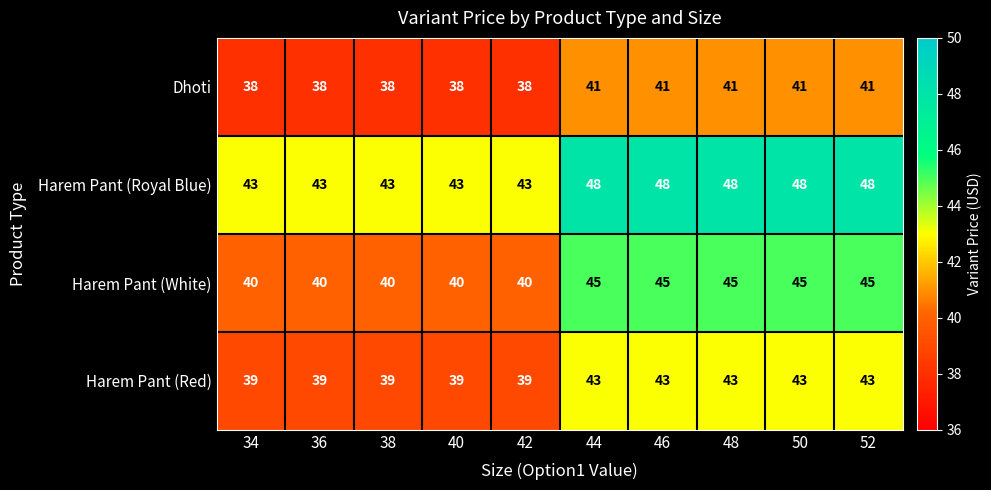

What is the difference between the highest and lowest values at 52?

7